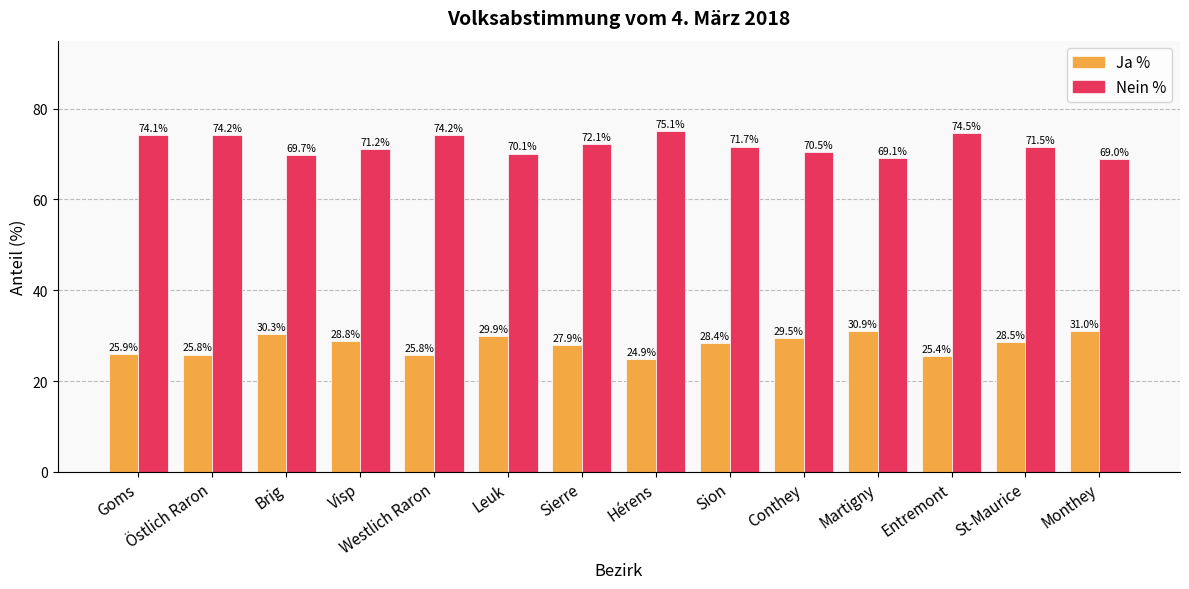

What position from the right is Westlich Raron?

10